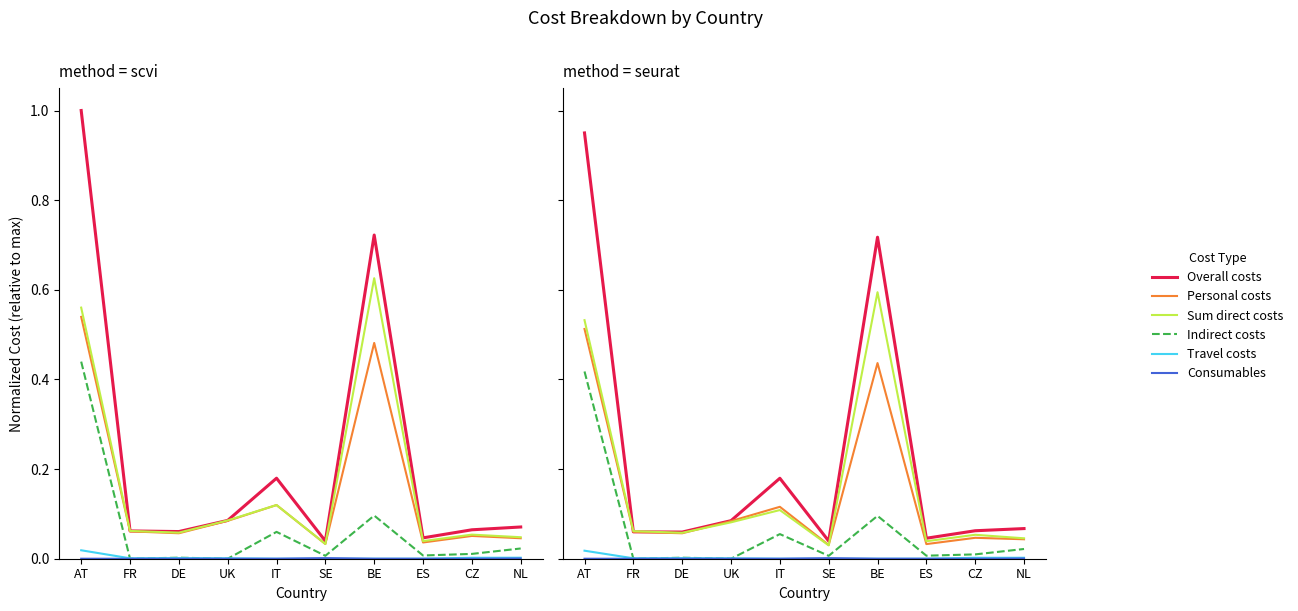

What is the label of the 10th point from the right?

AT